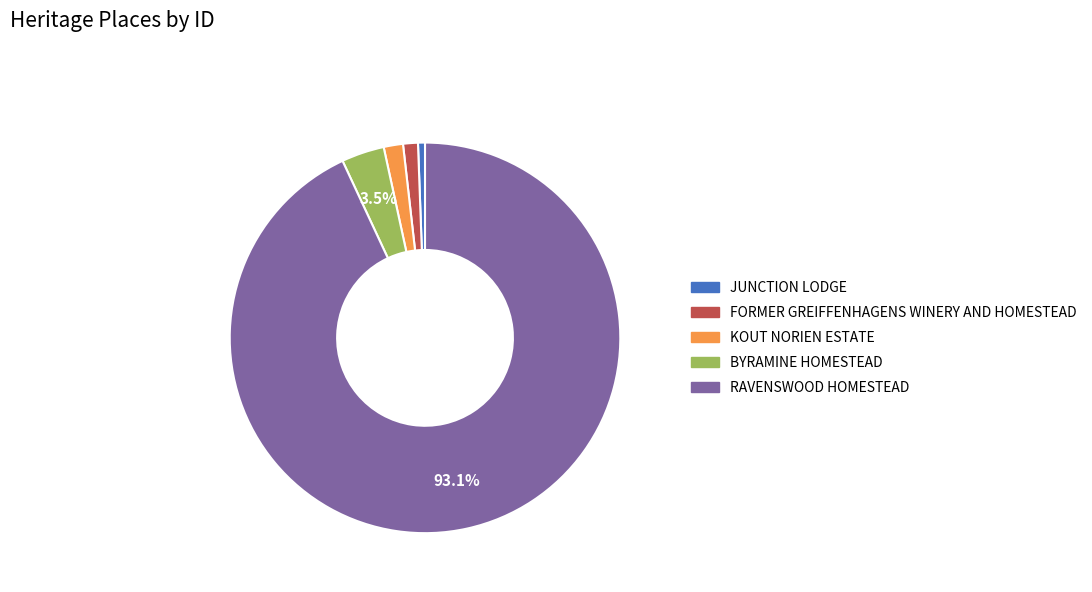

Which slice is the largest?

RAVENSWOOD HOMESTEAD